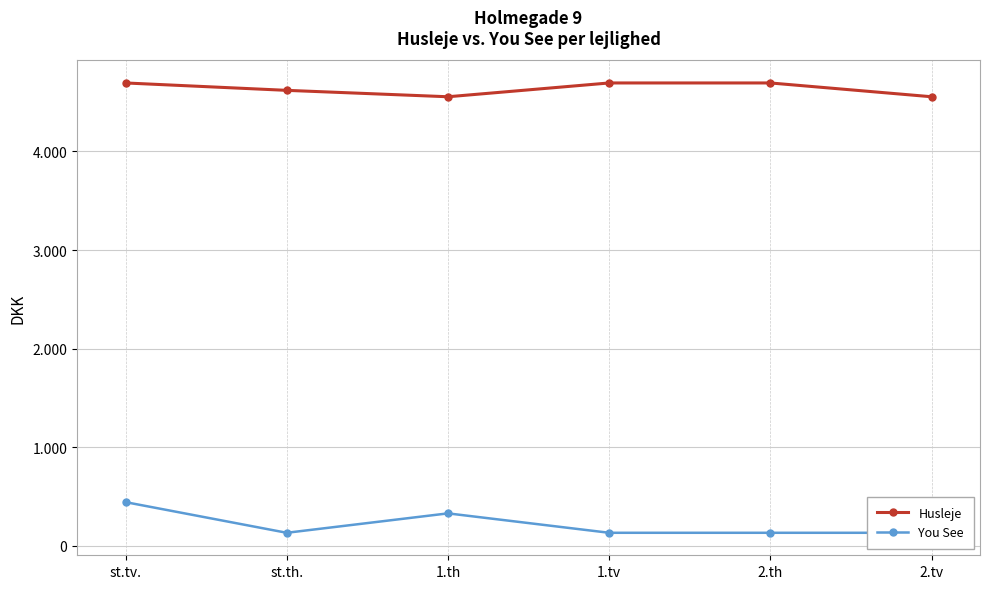

Which series has the largest range (max minus min)?

You See